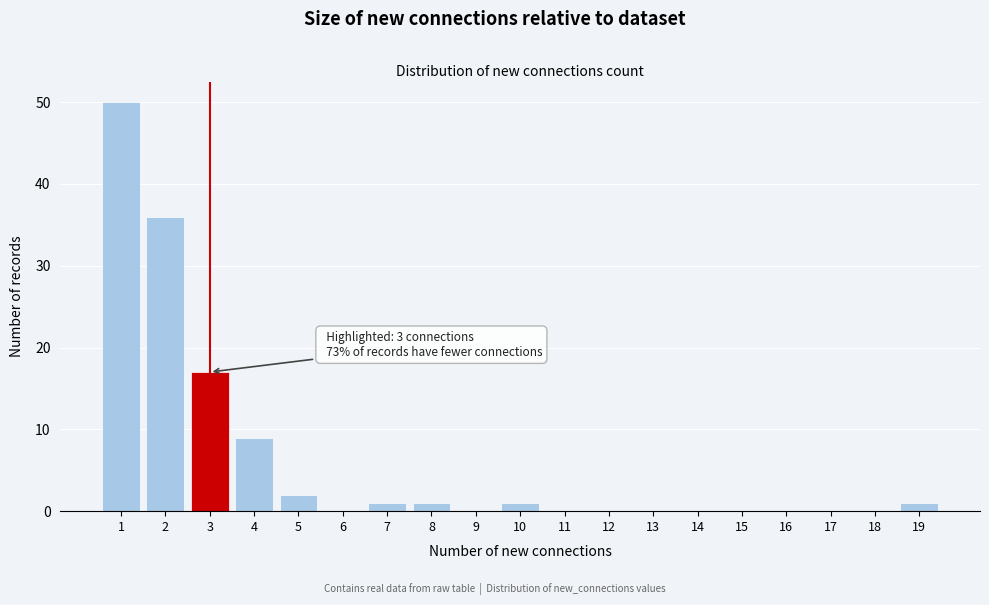

Reading left to right, what are all the values shown in this chart?

1=50	2=36	3=17	4=9	5=2	6=0	7=1	8=1	9=0	10=1	11=0	12=0	13=0	14=0	15=0	16=0	17=0	18=0	19=1